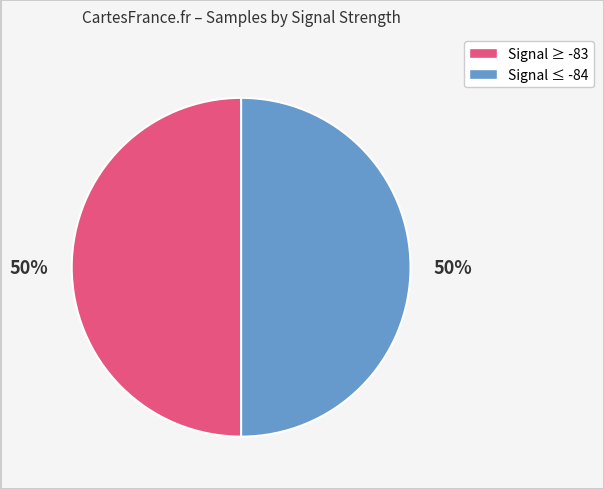

To the nearest percent, what is the average slice percentage?

50%